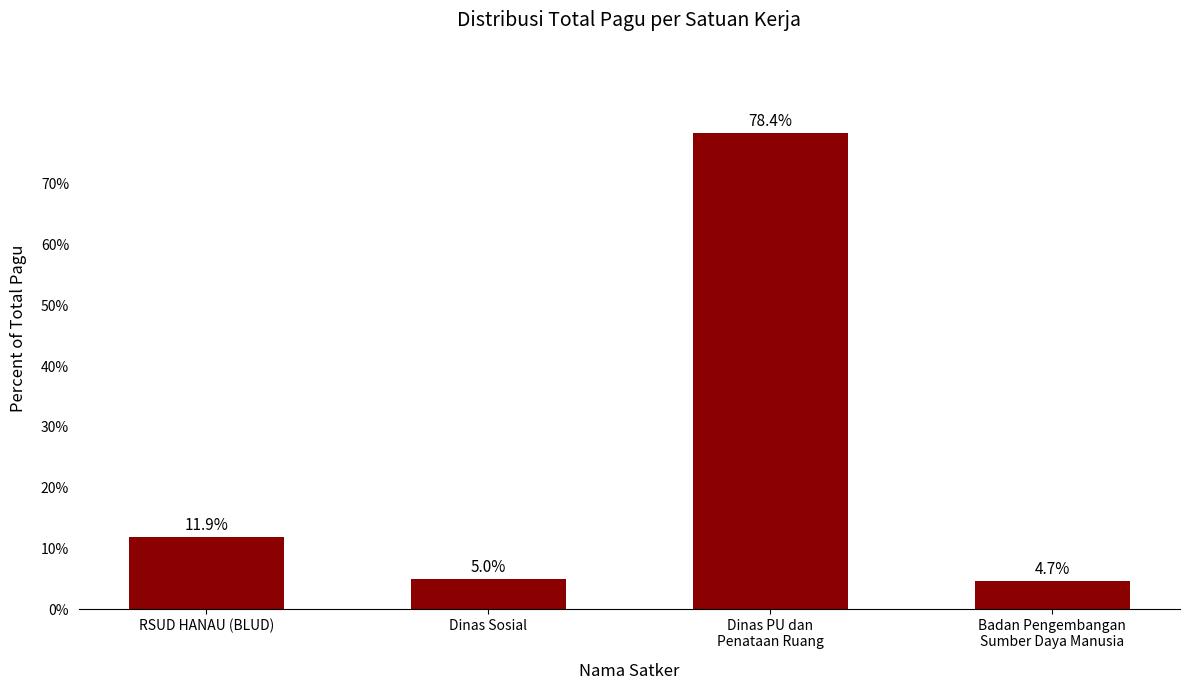

Is it true that the value at Dinas Sosial is 5.0?

True